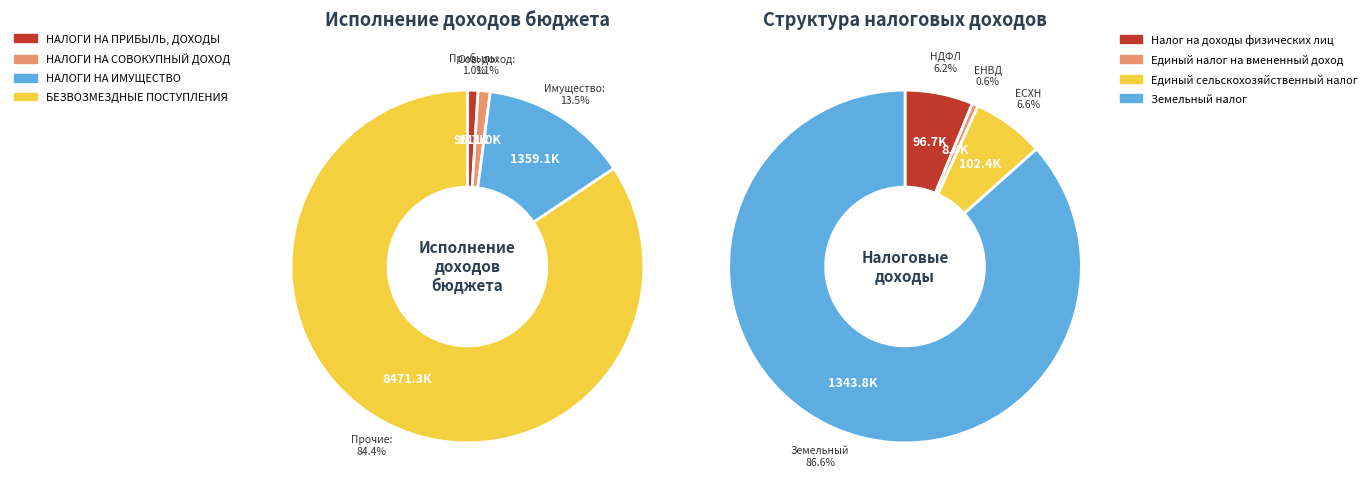

The БЕЗВОЗМЕЗДНЫЕ ПОСТУПЛЕНИЯ slice represents 84% of the pie. True or false?

True